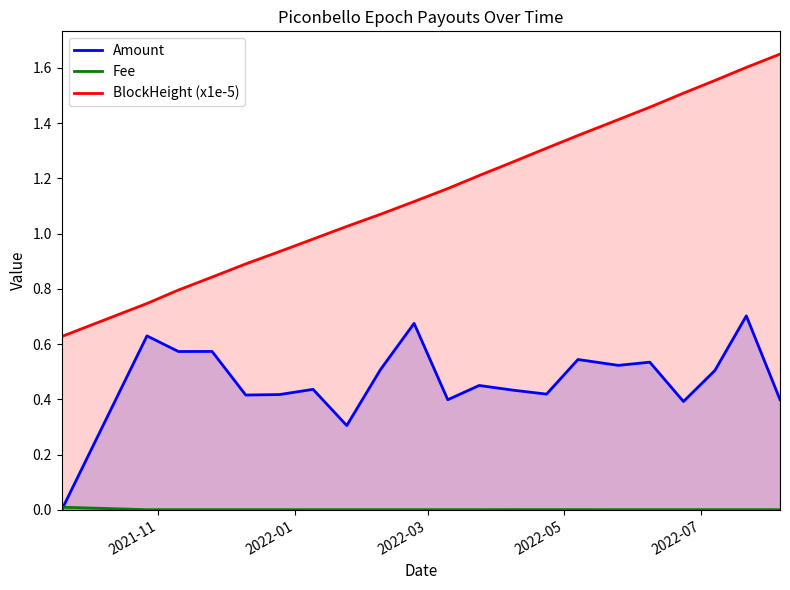

True or false: Amount and BlockHeight (x1e-5) cross at least once.

False